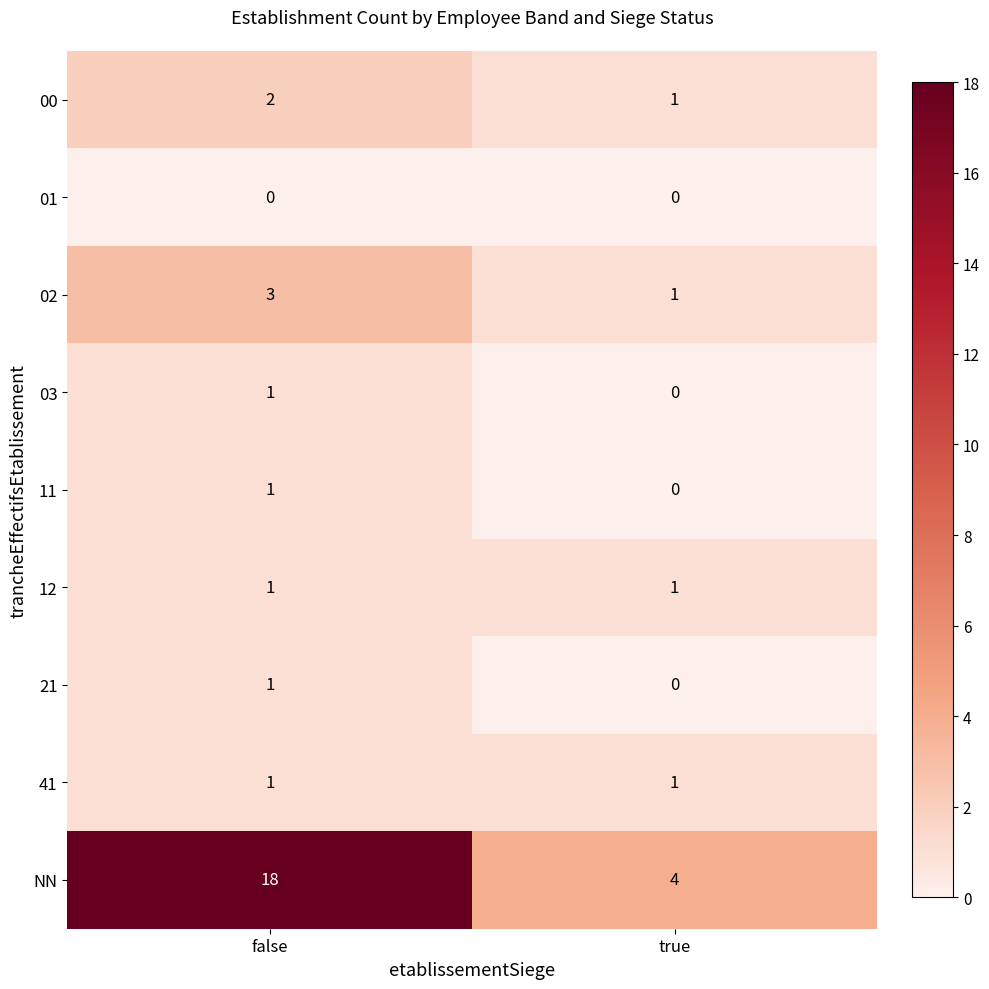

Count the number of categories in the chart.

2